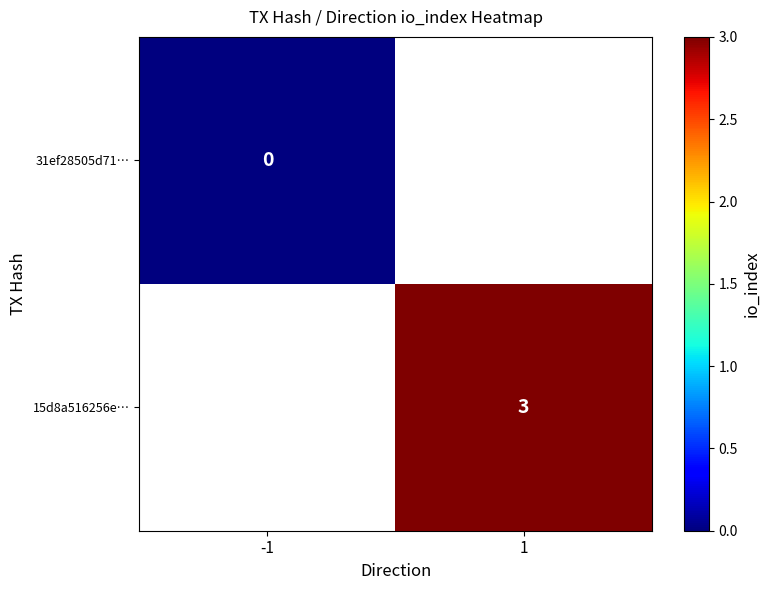

Is the value of 31ef28505d71… at -1 greater than the value of 15d8a516256e… at 1?

No